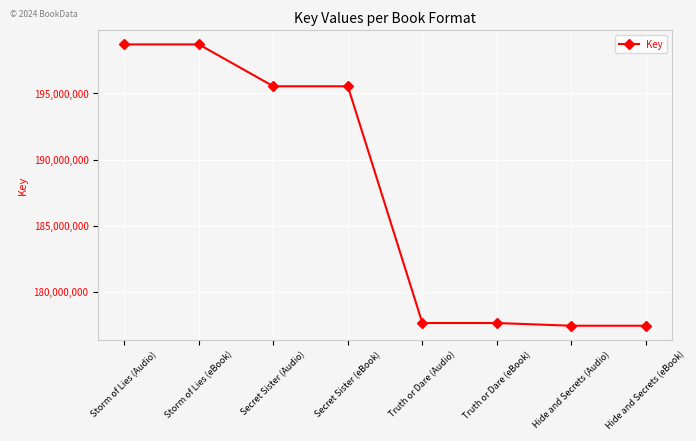

What is the sum of the values at Truth or Dare (eBook) and Hide and Secrets (eBook)?

355093967